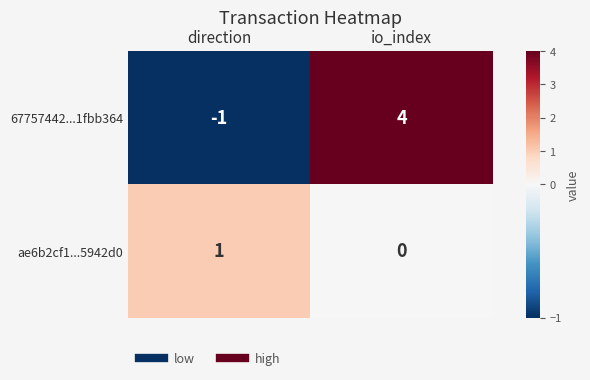

What is the minimum value shown in the chart?

-1